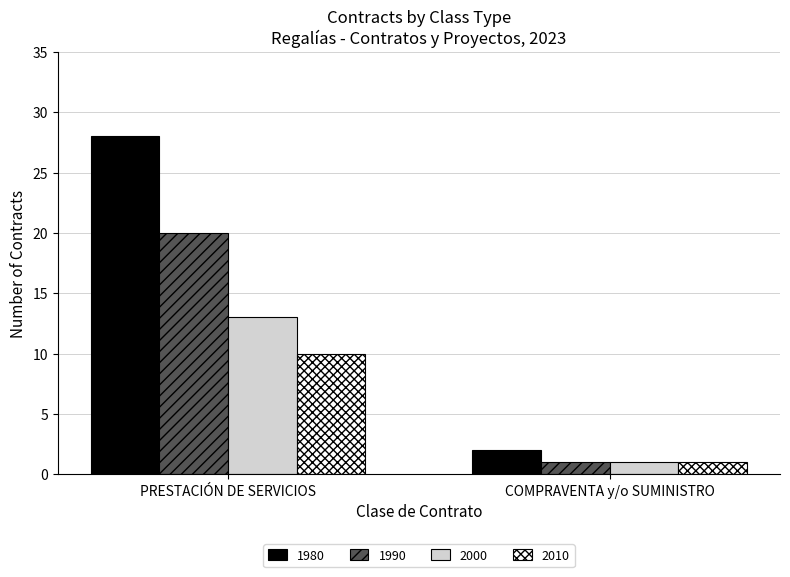

Rank the categories by 1980 value from lowest to highest.

COMPRAVENTA y/o SUMINISTRO, PRESTACIÓN DE SERVICIOS